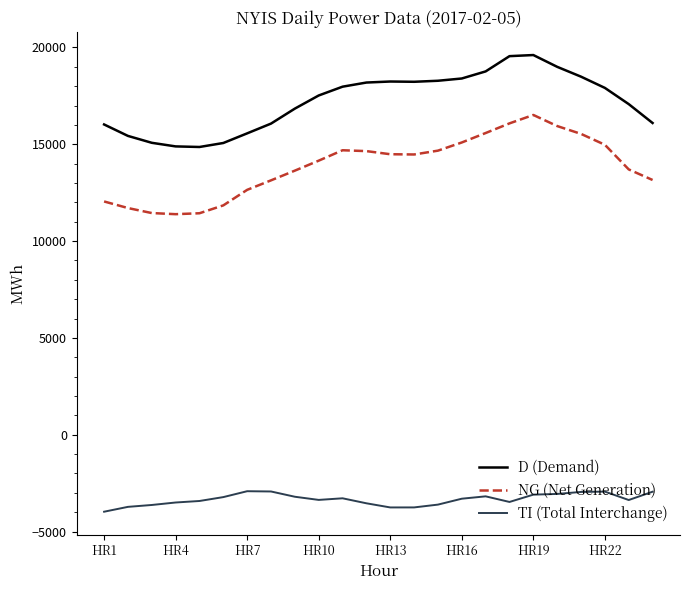

What is the difference between the maximum and minimum values in the D (Demand) series?

4748